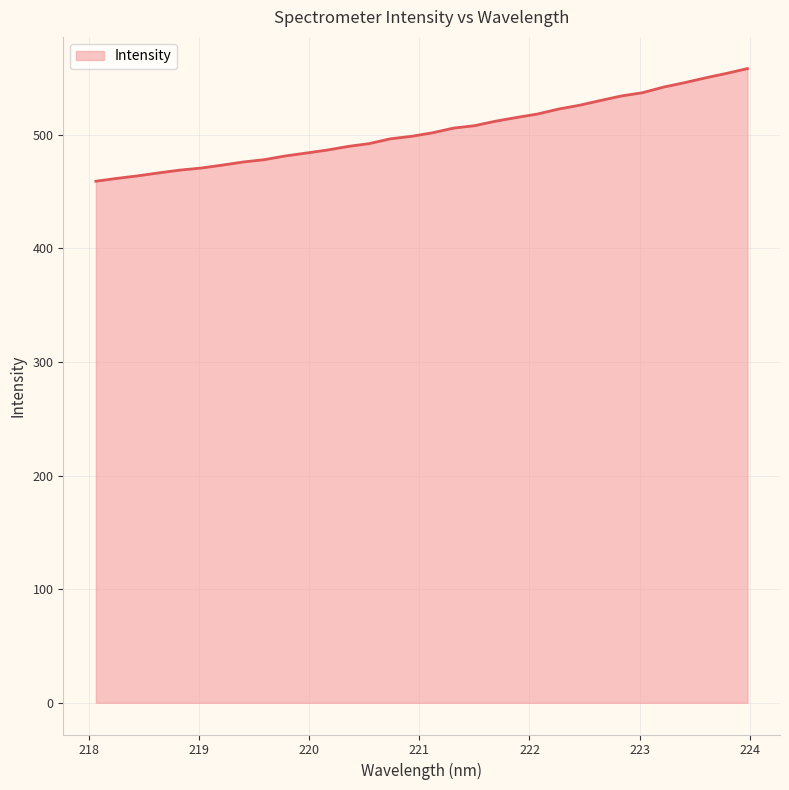

What is the maximum value shown in the chart?

558.3